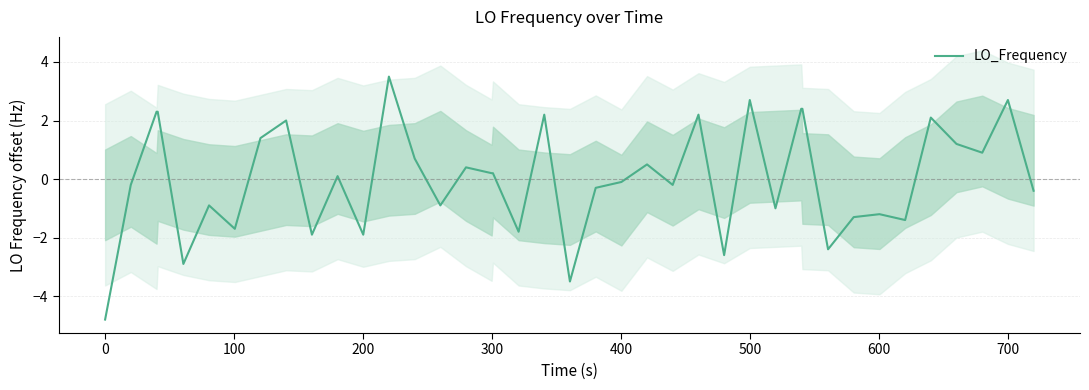

What is the maximum value for LO_Frequency?

3.5